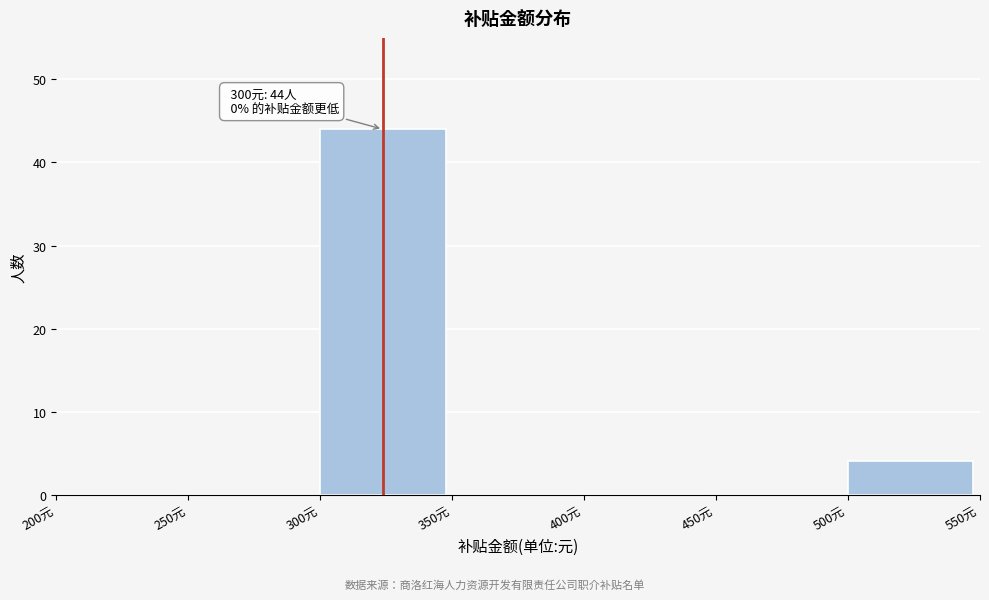

Which range on the x-axis has the tallest bar?

300 to 350